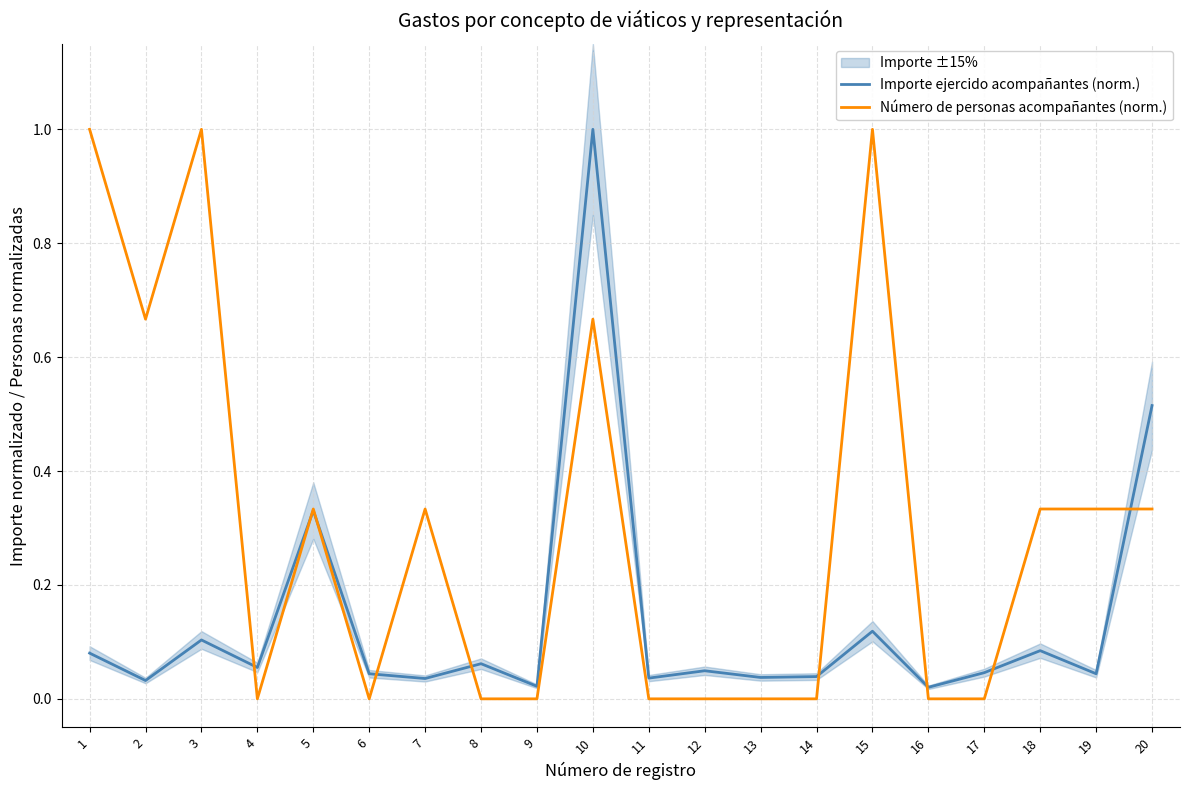

Reading left to right, transcribe all the data shown in this chart.

Importe ejercido acompañantes (norm.): 1=0.1	2=0.0	3=0.1	4=0.1	5=0.3	6=0.0	7=0.0	8=0.1	9=0.0	10=1.0	11=0.0	12=0.0	13=0.0	14=0.0	15=0.1	16=0.0	17=0.0	18=0.1	19=0.0	20=0.5
Número de personas acompañantes (norm.): 1=1.0	2=0.7	3=1.0	4=0.0	5=0.3	6=0.0	7=0.3	8=0.0	9=0.0	10=0.7	11=0.0	12=0.0	13=0.0	14=0.0	15=1.0	16=0.0	17=0.0	18=0.3	19=0.3	20=0.3